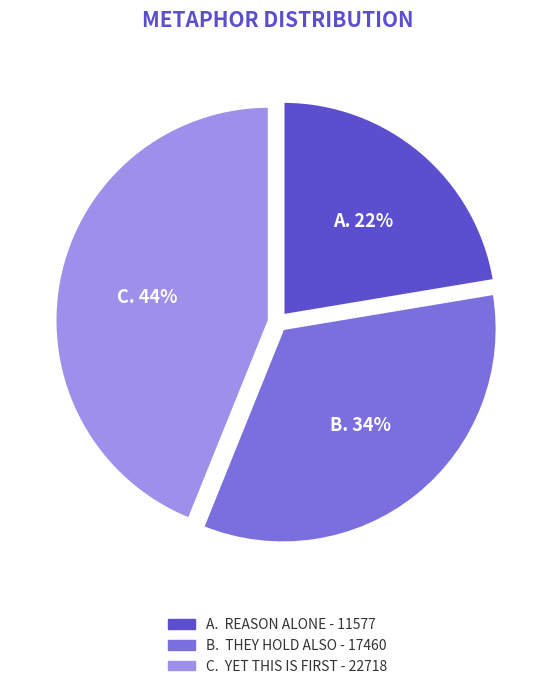

Is it true that B. THEY HOLD ALSO - 17460 is 34% of the pie?

True